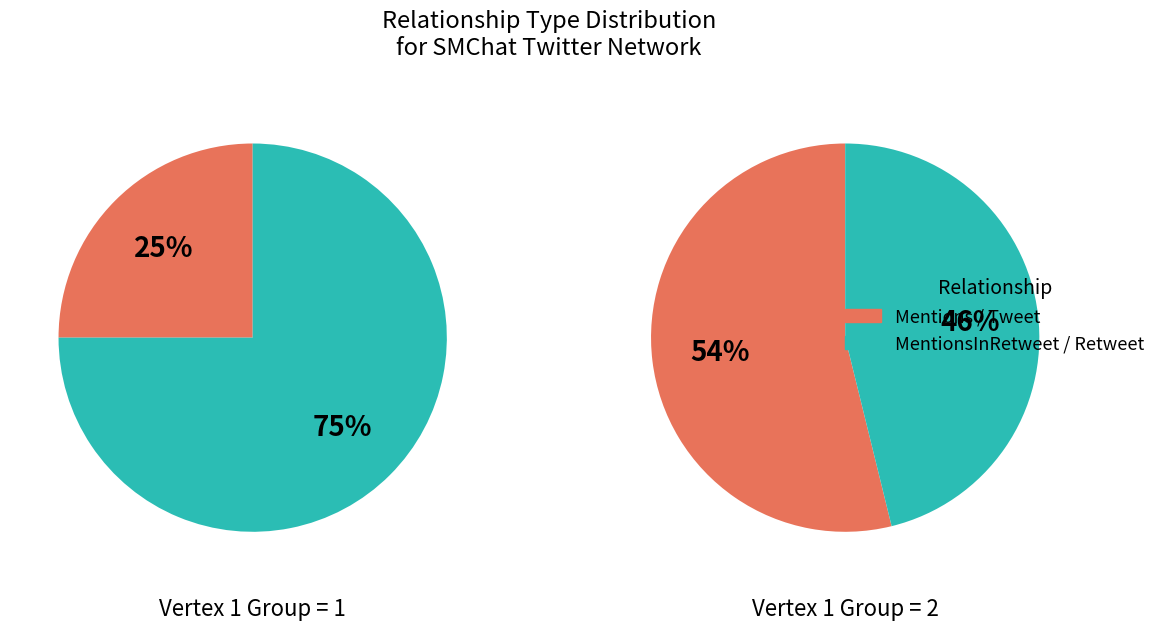

How much of the chart is everything except Retweet?

78.3%